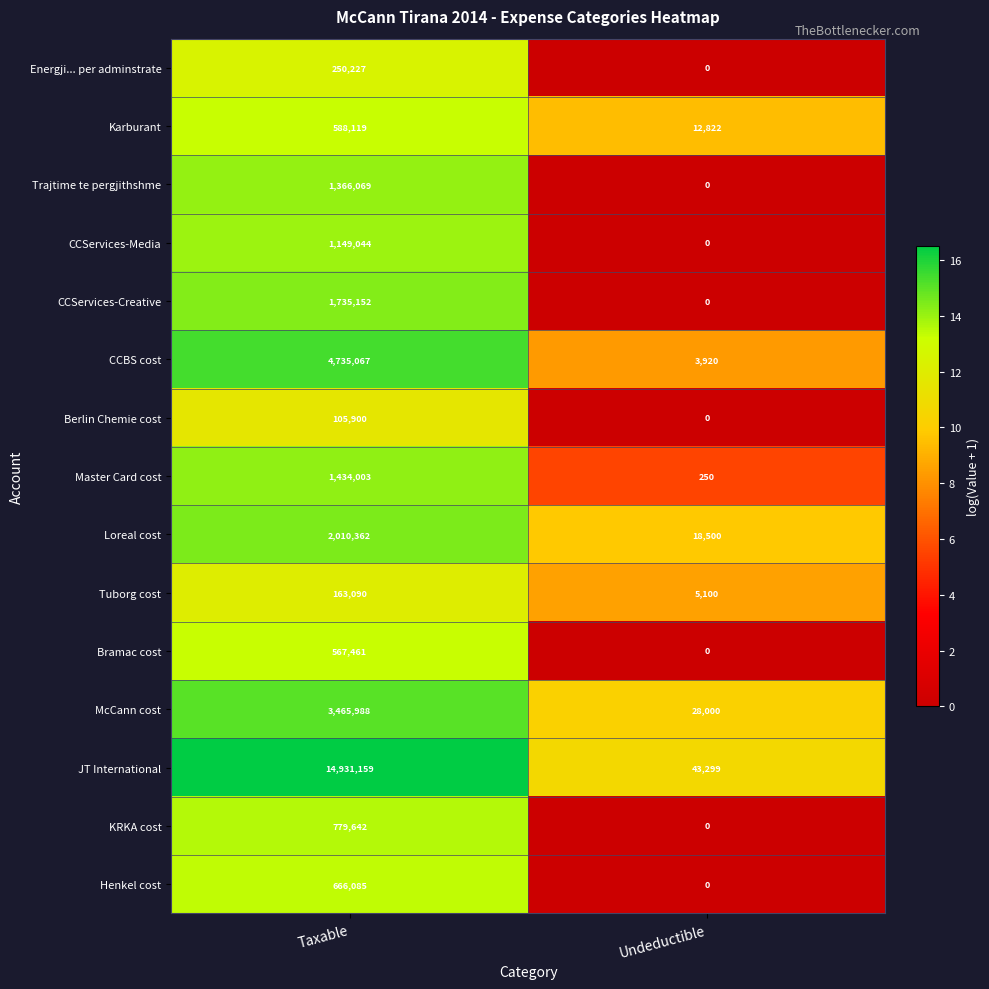

True or false: CCServices-Creative has a value of 692370 at Undeductible.

False